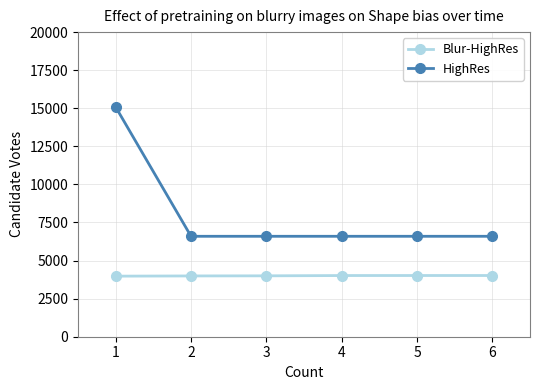

Is it true that Blur-HighRes equals 3977 at 1?

True